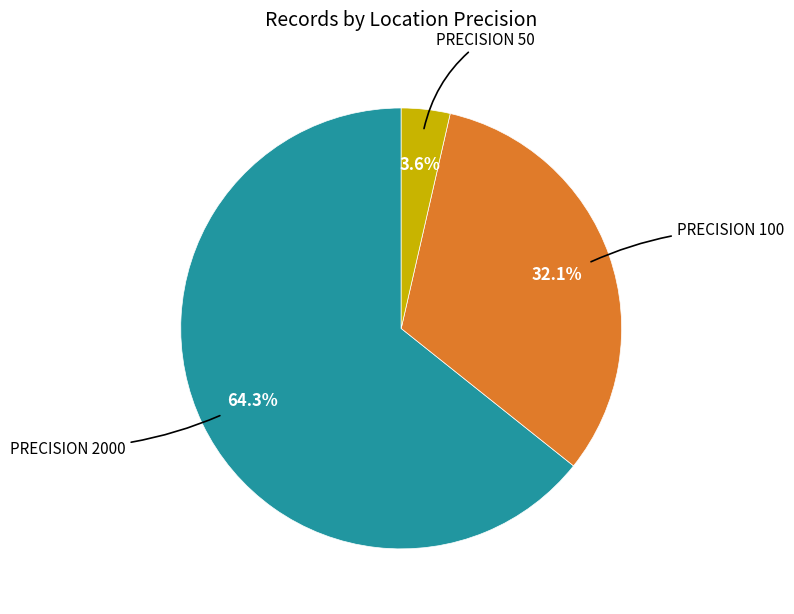

Is there any slice that represents more than half of the pie?

Yes